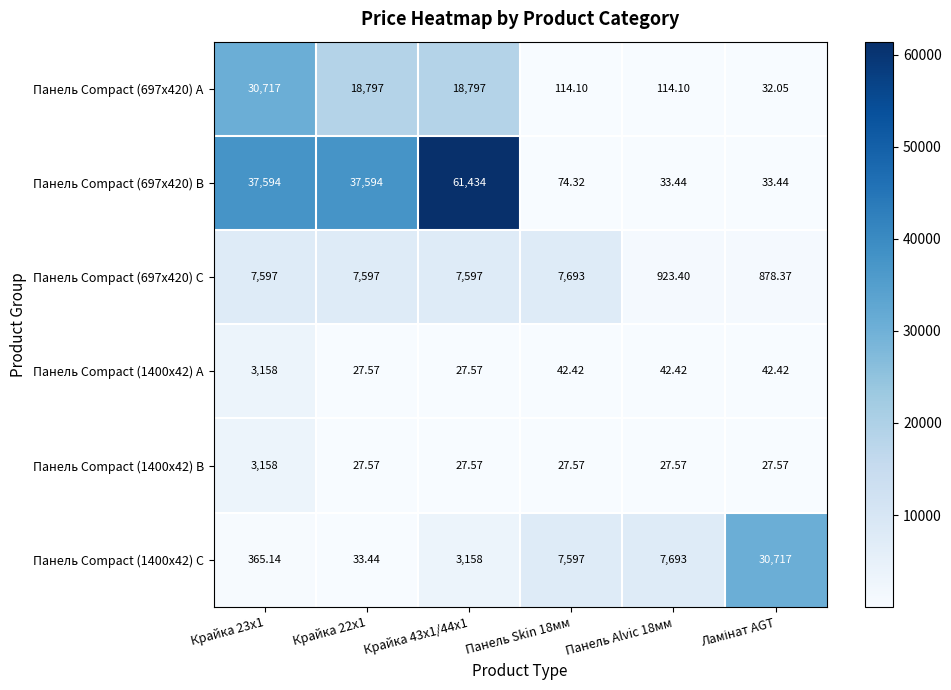

Is the value of Панель Compact (1400x42) C at Панель Skin 18мм greater than the value of Панель Compact (1400x42) B at Панель Skin 18мм?

Yes